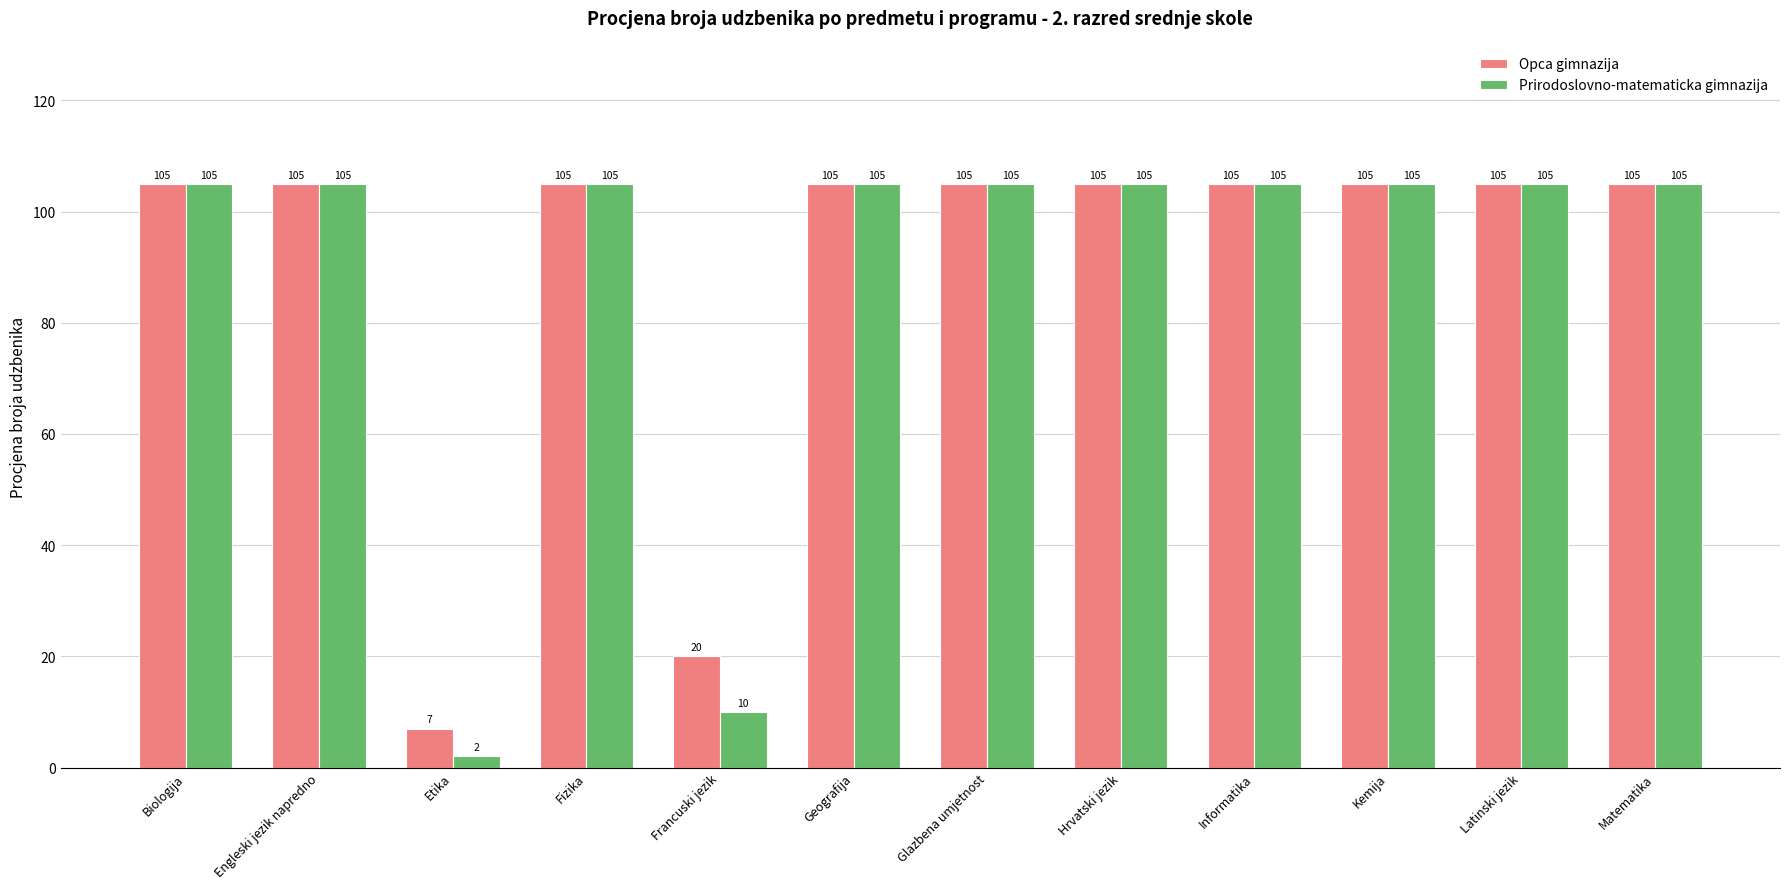

What is the approximate value of Prirodoslovno-matematicka gimnazija at Engleski jezik napredno?

105